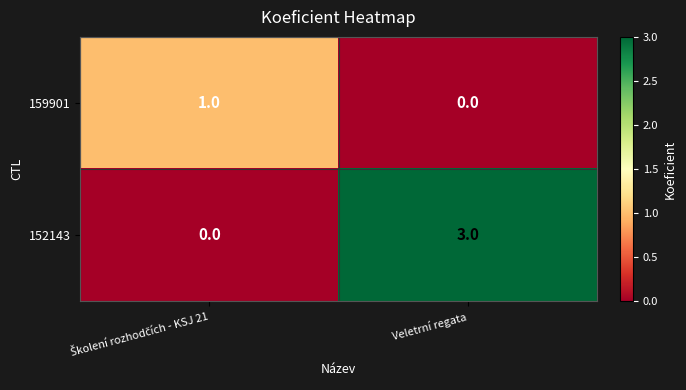

Which series has the widest spread of values?

152143